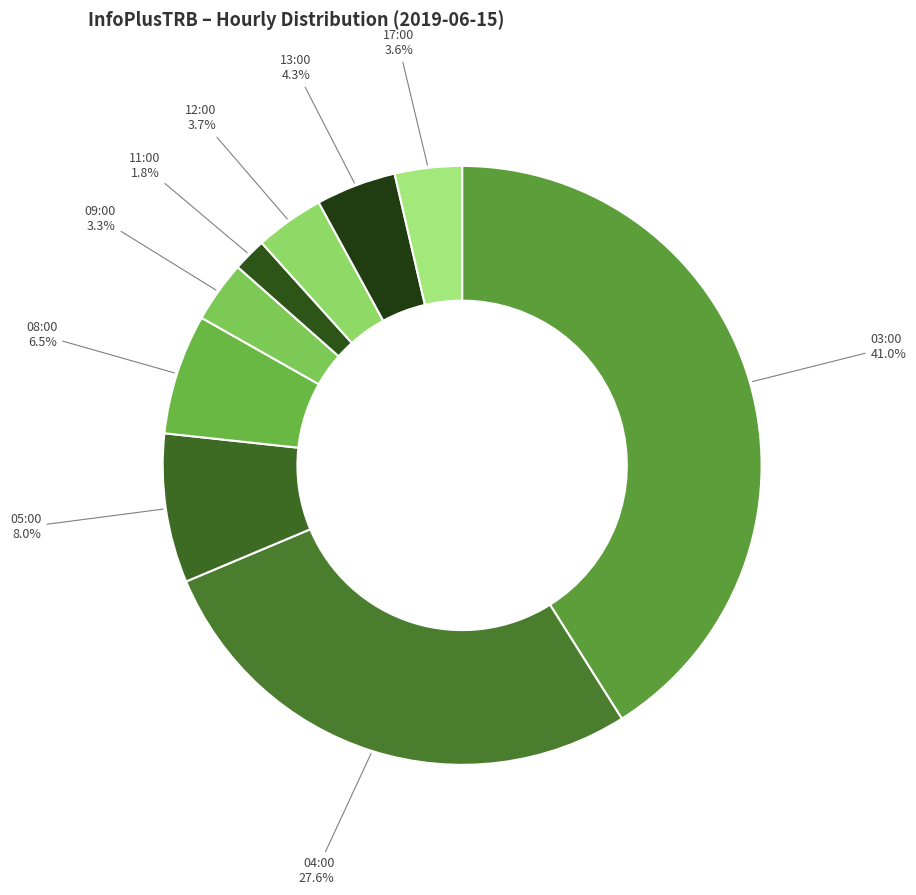

Is 11:00 the majority of the pie?

No